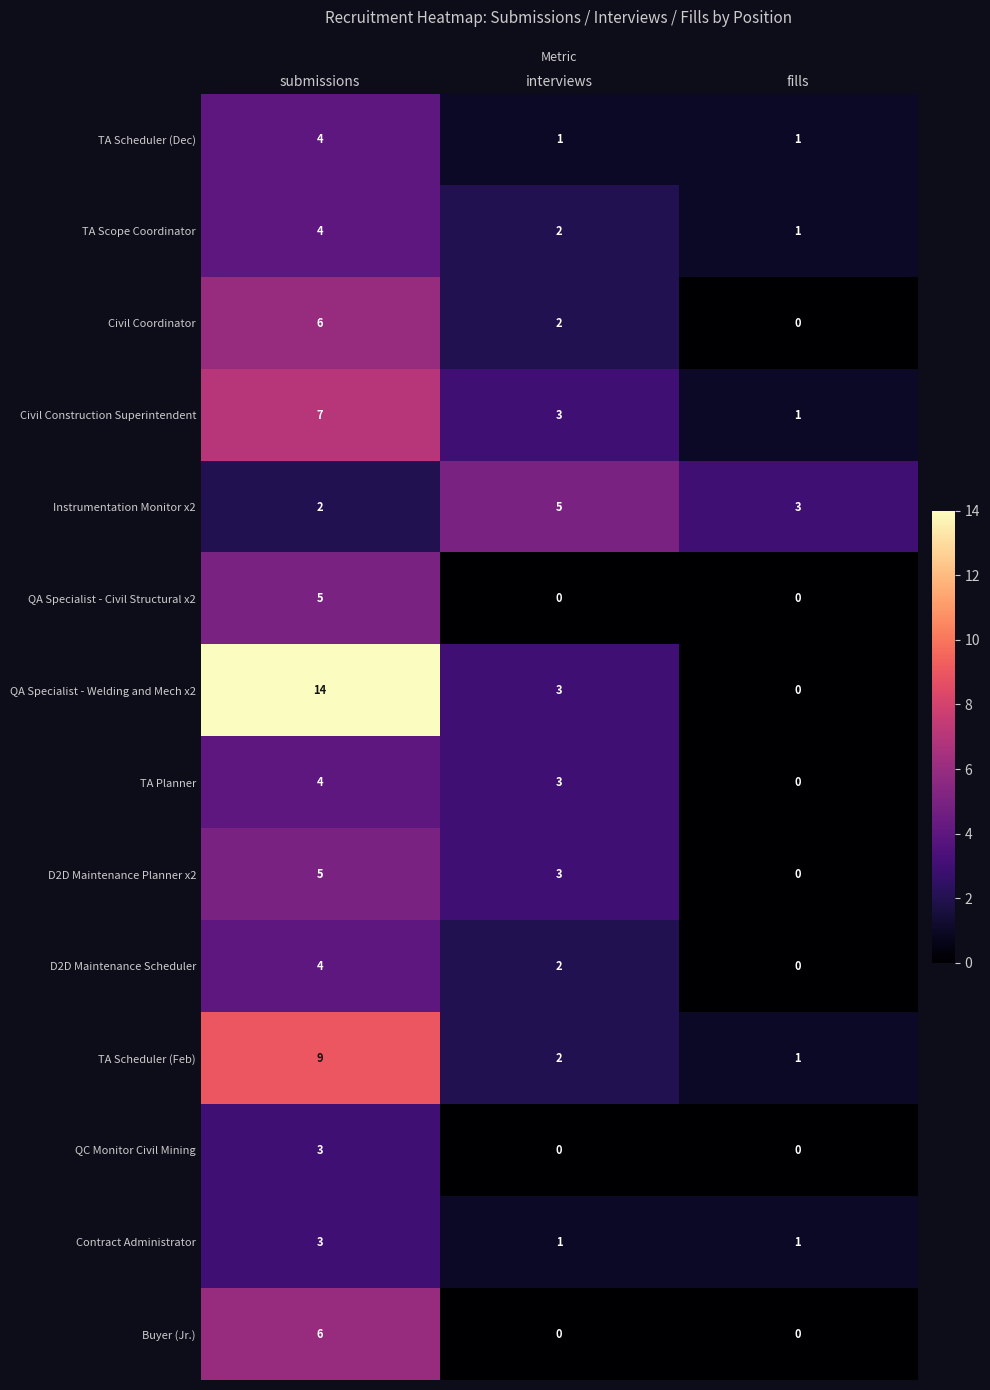

List the labels in order of QA Specialist - Welding and Mech x2 value, smallest first.

fills, interviews, submissions